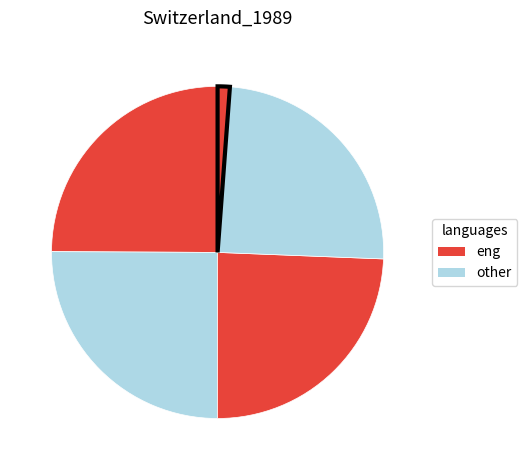

Is there any slice that represents more than half of the pie?

No